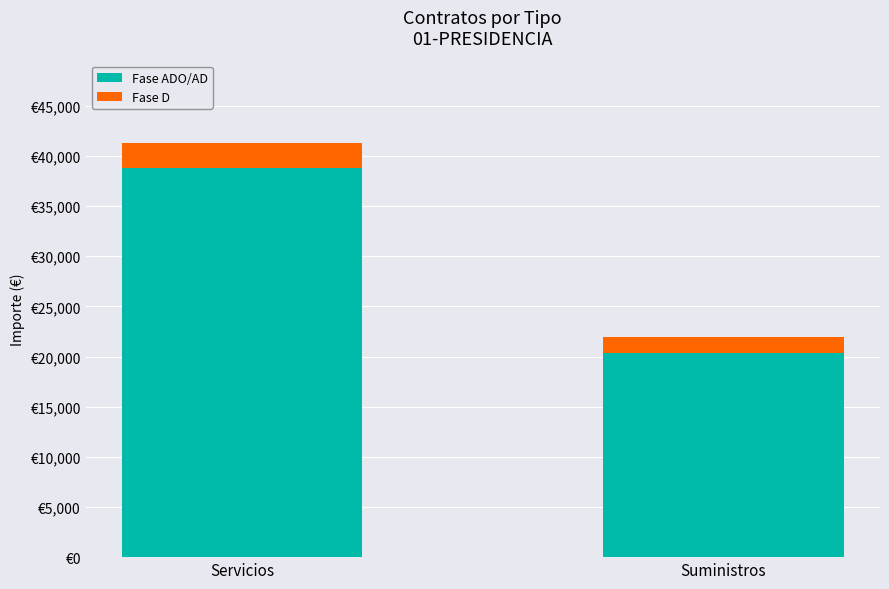

What position from the left is Suministros?

2